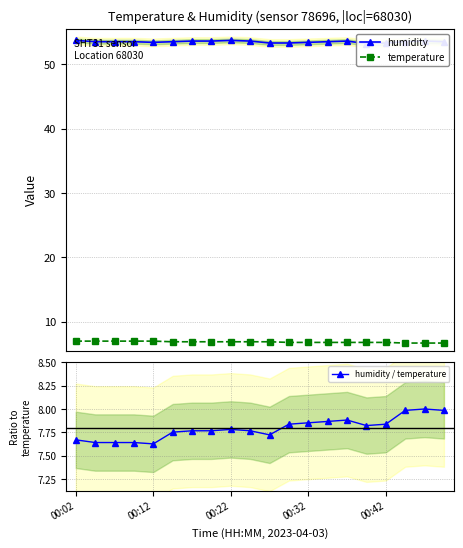

What is the difference between the second highest and second lowest values in the temperature series?

0.3